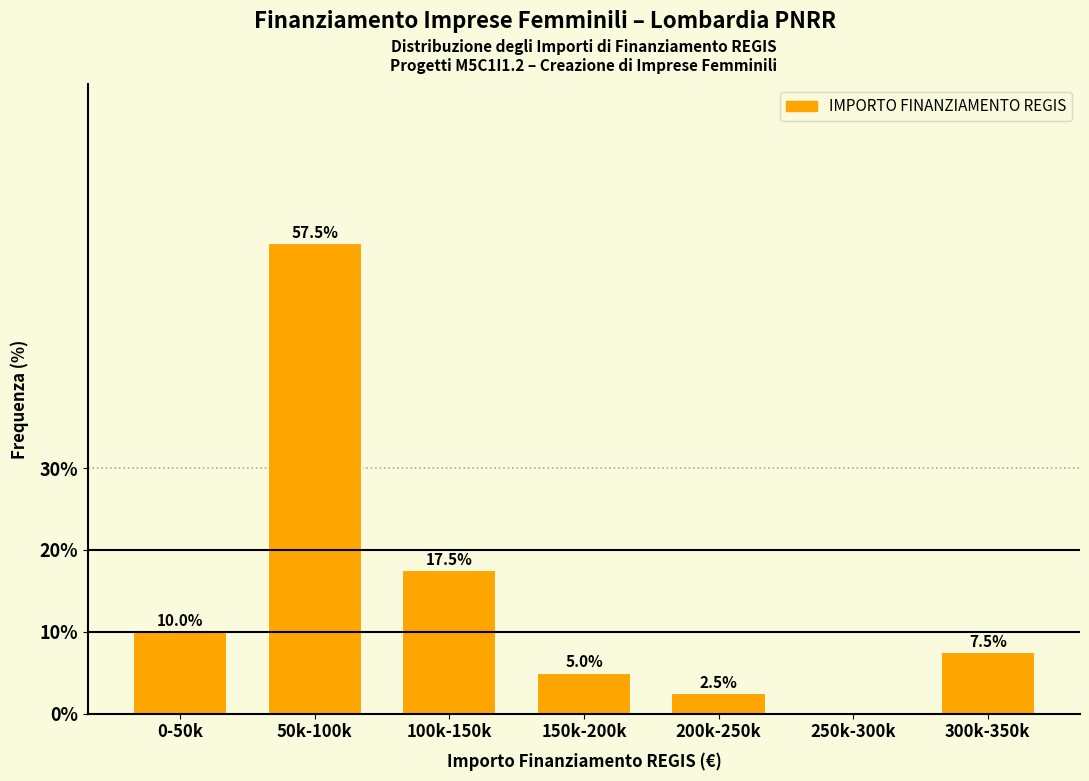

Reading left to right, extract all data points from this chart.

0-50k=10.0	50k-100k=57.5	100k-150k=17.5	150k-200k=5.0	200k-250k=2.5	250k-300k=0.0	300k-350k=7.5